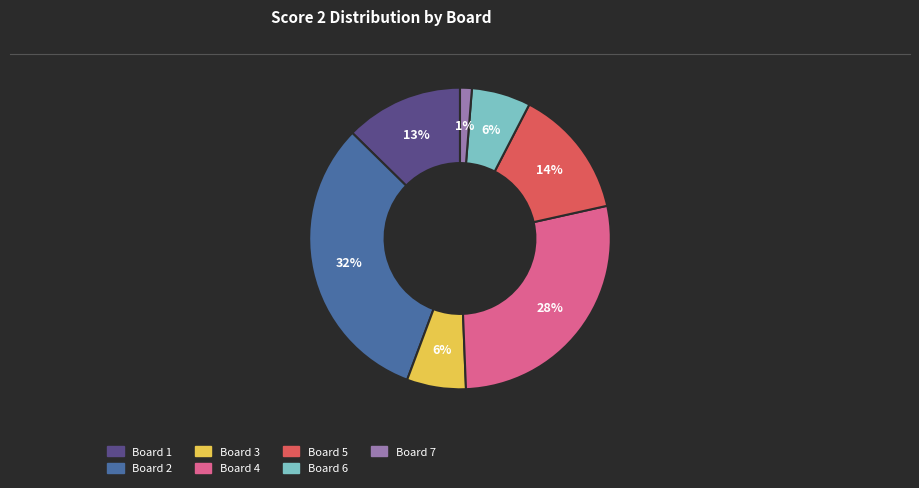

Combined, do Board 6 and Board 7 account for over 50%?

No